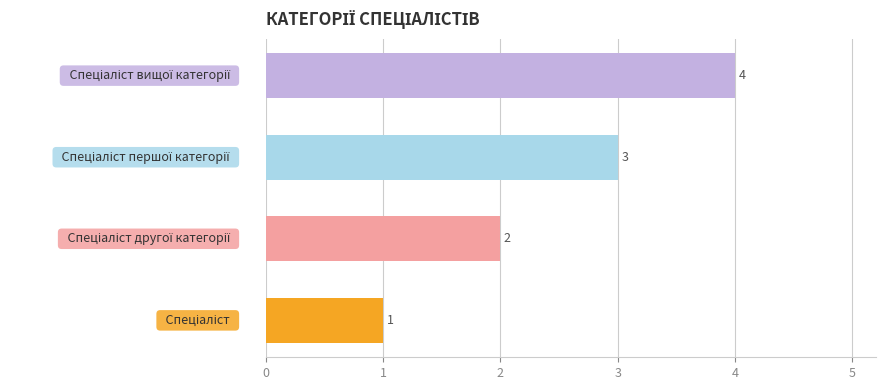

What is the difference between the maximum and minimum values?

3